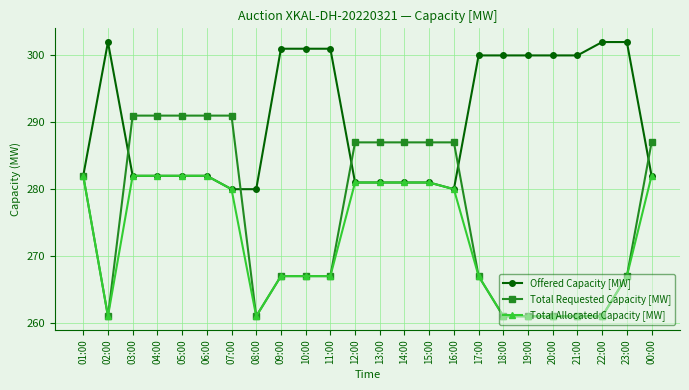

What are all the series names shown in the legend?

Offered Capacity [MW], Total Requested Capacity [MW], Total Allocated Capacity [MW]